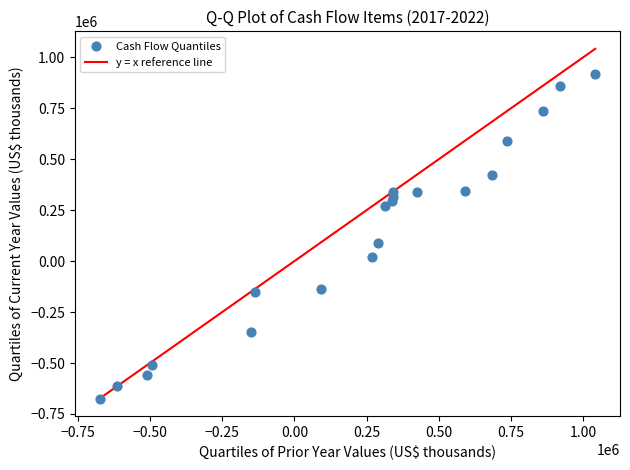

What is the range of Y values (max minus min)?

1592690